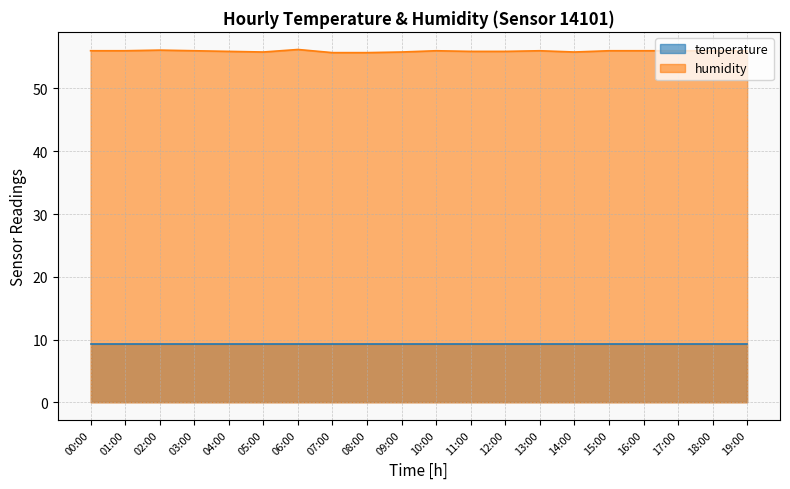

List the labels in order of value, largest first.

06:00, 02:00, 00:00, 01:00, 03:00, 10:00, 13:00, 15:00, 16:00, 17:00, 18:00, 19:00, 04:00, 11:00, 12:00, 05:00, 09:00, 14:00, 07:00, 08:00